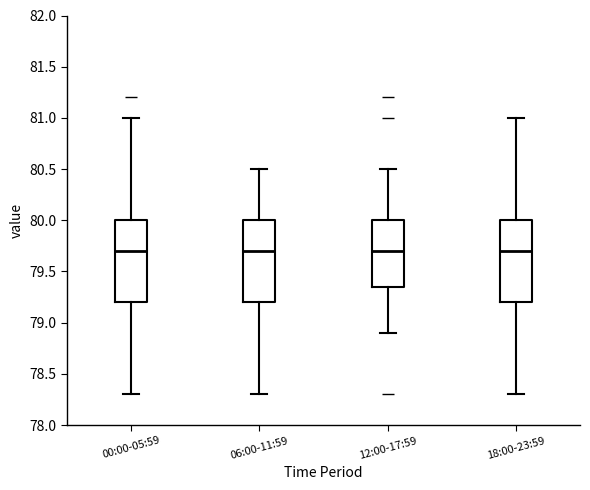

Reading left to right, transcribe this box plot: for each box, give where its median line is, the range the box spans, and where its two whiskers end, as read against the y-axis. The values are not printed on the chart, so give them approximately, as read against the axis.

00:00-05:59: median 79.70, box 79.20 to 80.00, whiskers 78.30 to 81.00
06:00-11:59: median 79.70, box 79.20 to 80.00, whiskers 78.30 to 80.50
12:00-17:59: median 79.70, box 79.35 to 80.00, whiskers 78.90 to 80.50
18:00-23:59: median 79.70, box 79.20 to 80.00, whiskers 78.30 to 81.00